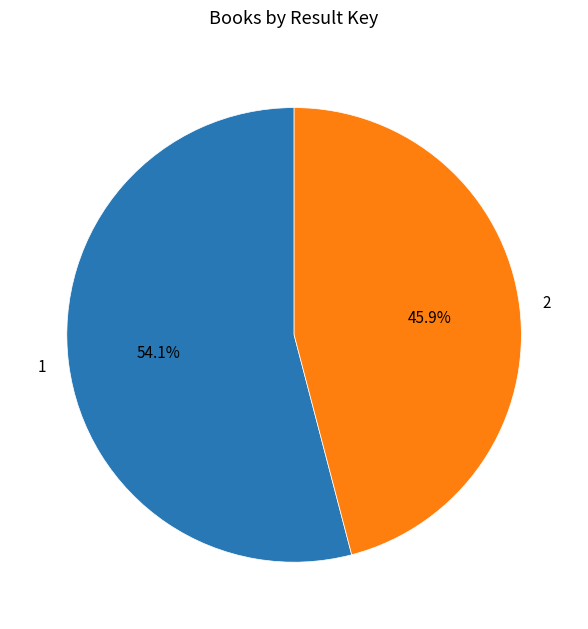

What is the ratio of the value at 1 to the value at 2?

1.2